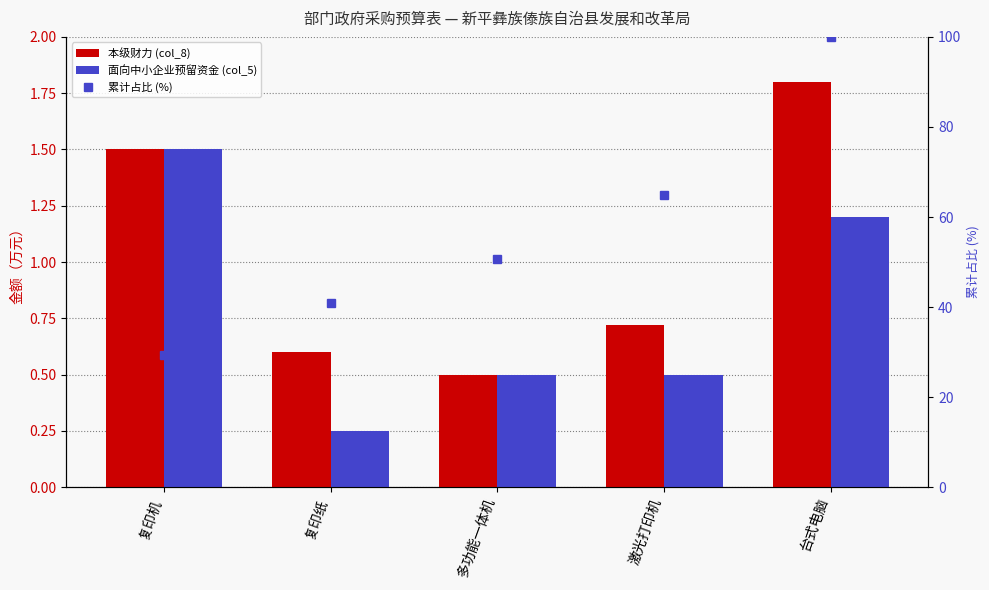

Reading left to right, transcribe all the data shown in this chart.

本级财力 (col_8): 复印机=1.5	复印纸=0.6	多功能一体机=0.5	激光打印机=0.7	台式电脑=1.8
面向中小企业预留资金 (col_5): 复印机=1.5	复印纸=0.2	多功能一体机=0.5	激光打印机=0.5	台式电脑=1.2
累计占比 (%): 复印机=29.3	复印纸=41.0	多功能一体机=50.8	激光打印机=64.8	台式电脑=100.0